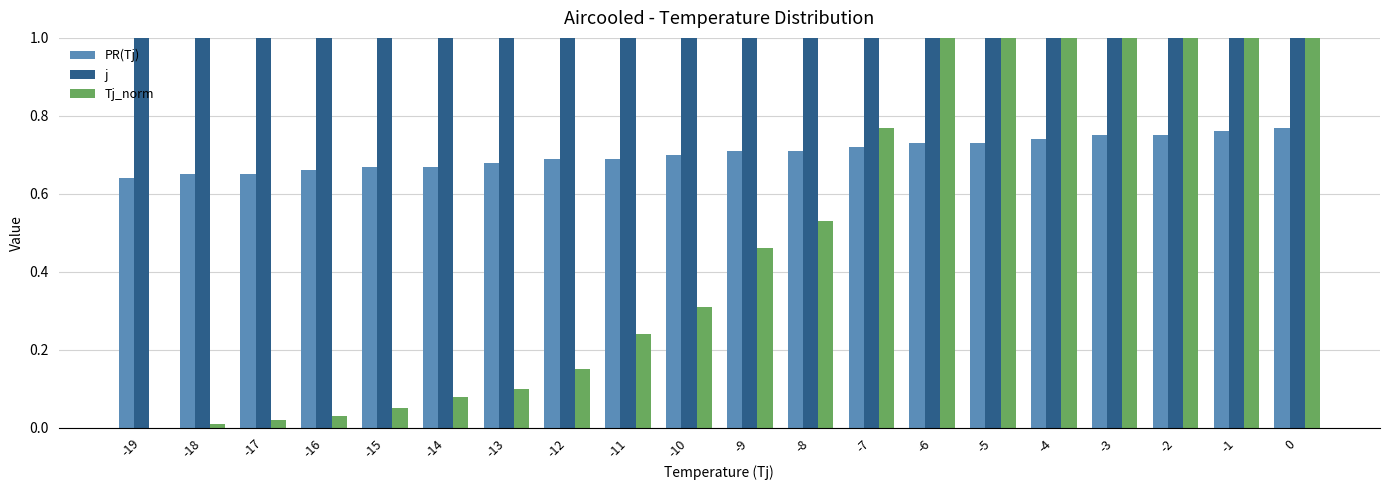

How many groups of bars are there?

20